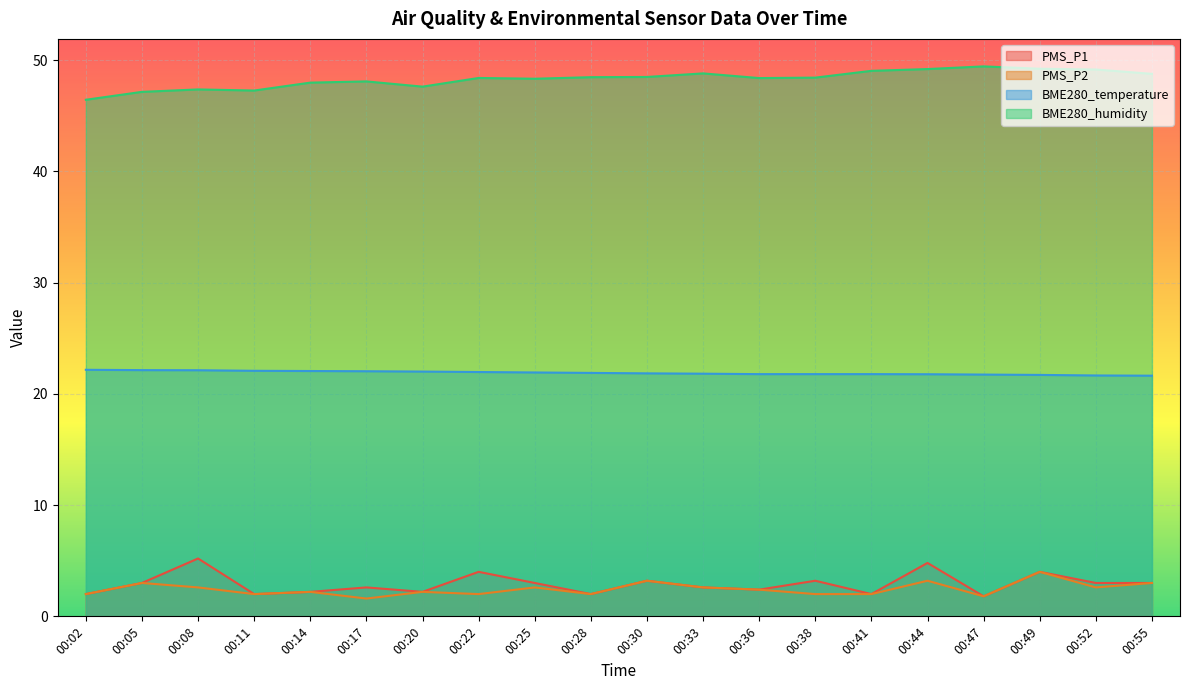

Reading left to right, extract all data points from this chart.

PMS_P1: 00:02=2.0	00:05=3.0	00:08=5.2	00:11=2.0	00:14=2.2	00:17=2.6	00:20=2.2	00:22=4.0	00:25=3.0	00:28=2.0	00:30=3.2	00:33=2.6	00:36=2.4	00:38=3.2	00:41=2.0	00:44=4.8	00:47=1.8	00:49=4.0	00:52=3.0	00:55=3.0
PMS_P2: 00:02=2.0	00:05=3.0	00:08=2.6	00:11=2.0	00:14=2.2	00:17=1.6	00:20=2.2	00:22=2.0	00:25=2.6	00:28=2.0	00:30=3.2	00:33=2.6	00:36=2.4	00:38=2.0	00:41=2.0	00:44=3.2	00:47=1.8	00:49=4.0	00:52=2.6	00:55=3.0
BME280_temperature: 00:02=22.2	00:05=22.1	00:08=22.1	00:11=22.1	00:14=22.1	00:17=22.0	00:20=22.0	00:22=22.0	00:25=21.9	00:28=21.9	00:30=21.8	00:33=21.8	00:36=21.8	00:38=21.8	00:41=21.8	00:44=21.8	00:47=21.7	00:49=21.7	00:52=21.6	00:55=21.6
BME280_humidity: 00:02=46.4	00:05=47.1	00:08=47.4	00:11=47.3	00:14=48.0	00:17=48.1	00:20=47.6	00:22=48.4	00:25=48.3	00:28=48.5	00:30=48.5	00:33=48.8	00:36=48.4	00:38=48.4	00:41=49.0	00:44=49.2	00:47=49.4	00:49=49.2	00:52=49.1	00:55=48.8